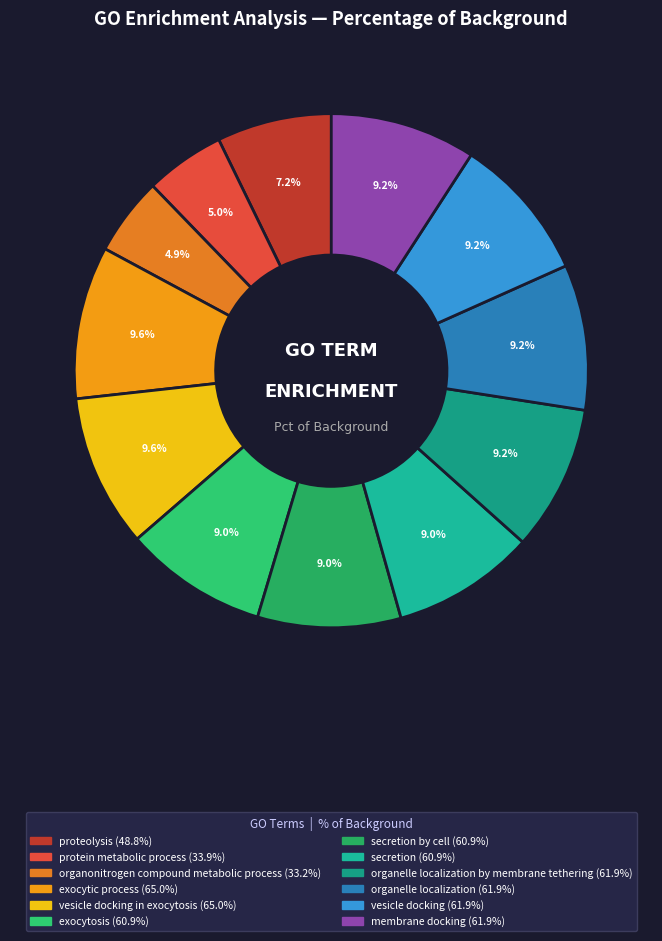

Count the number of slices in the pie.

12